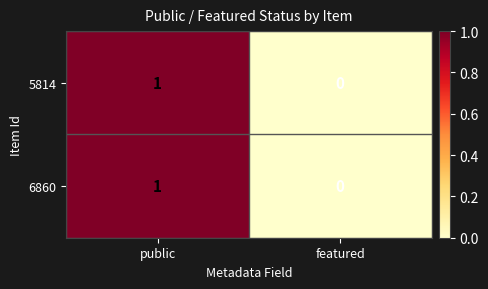

Rank the categories by 5814 value from highest to lowest.

public, featured